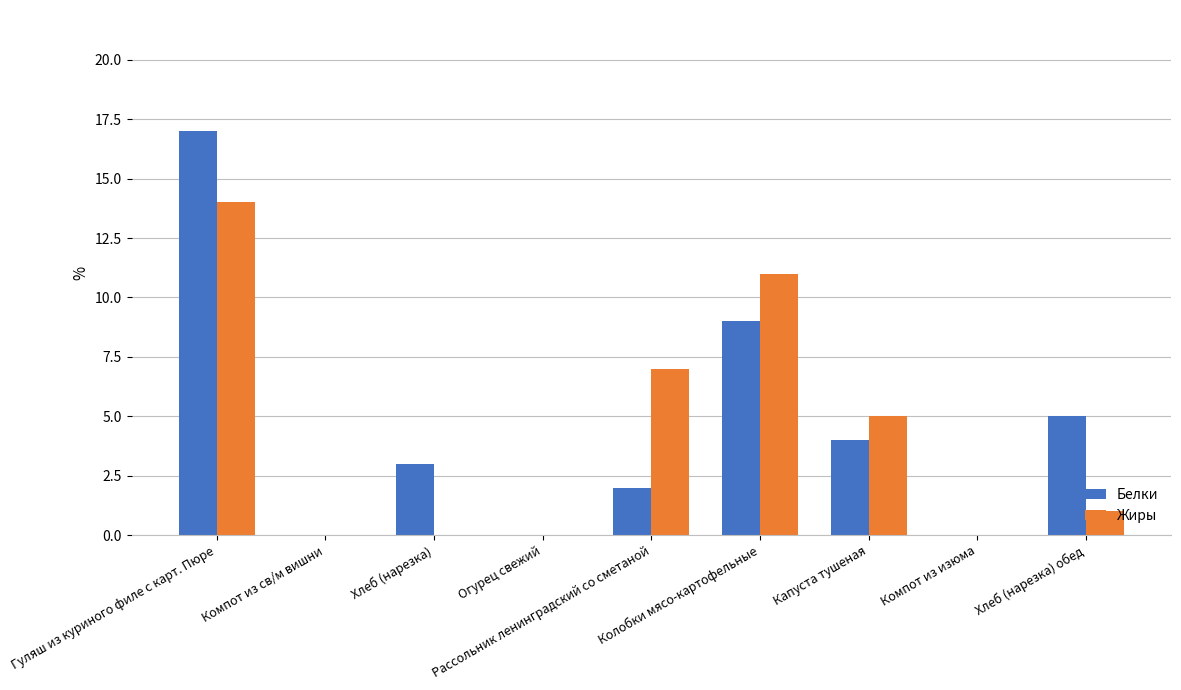

What is the sum of all Белки values?

40